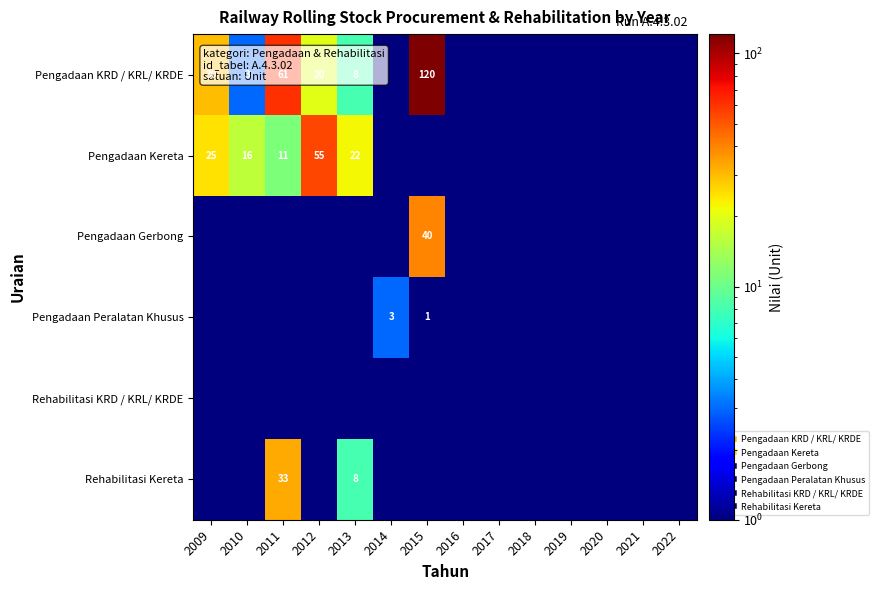

Is it true that Pengadaan Peralatan Khusus equals 0.1 at 2018?

True